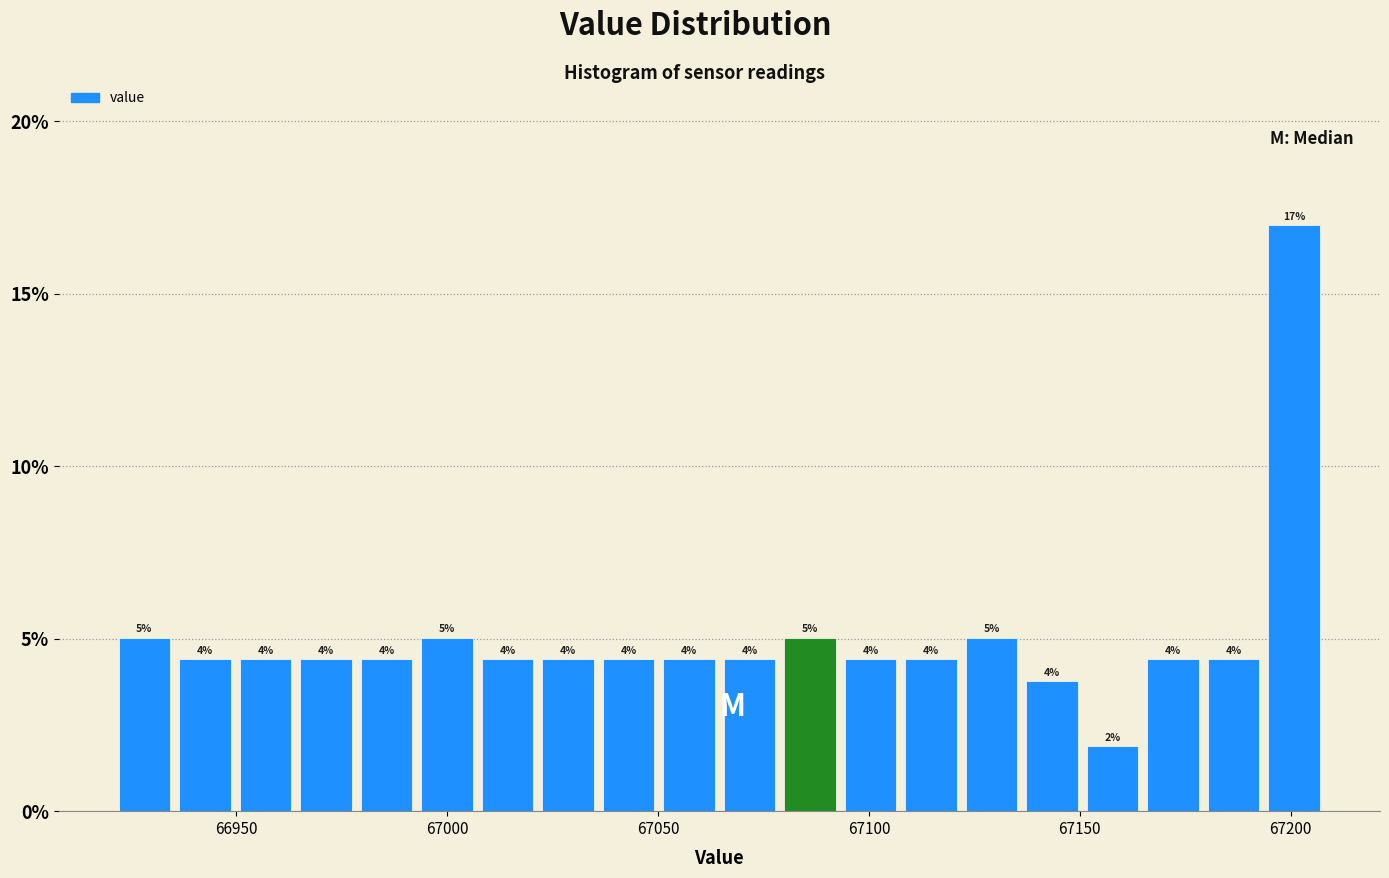

Around what value on the x-axis is the tallest bar? Give the approximate position of its centre, as read against the axis.

67200